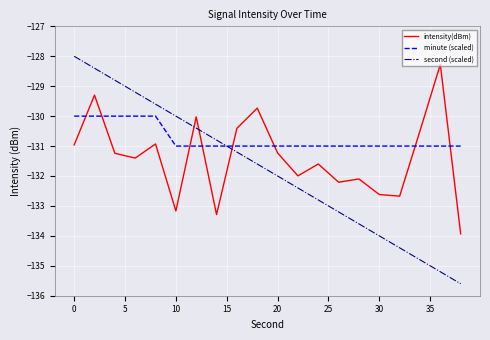

Rank the series by their average value, from highest to lowest.

minute (scaled), intensity(dBm), second (scaled)